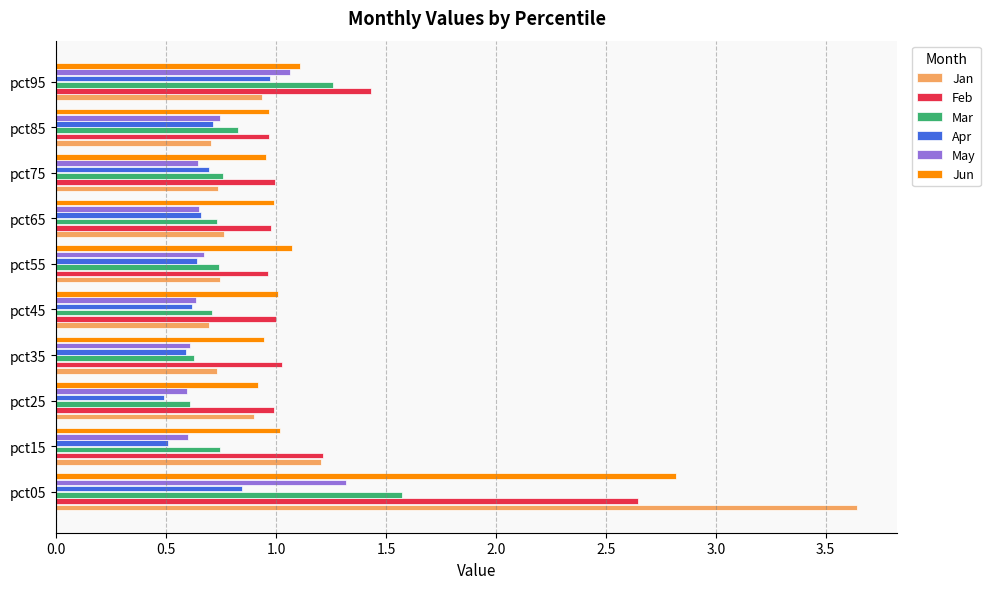

Rank the series by their maximum value, from highest to lowest.

Jan, Jun, Feb, Mar, May, Apr